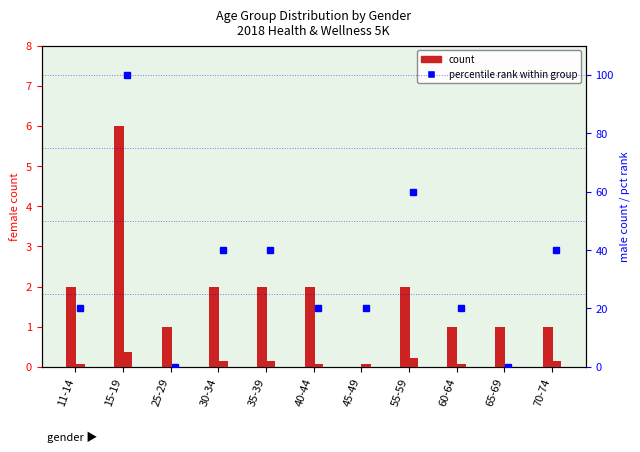

What is the difference between the maximum and minimum values in the female count series?

6